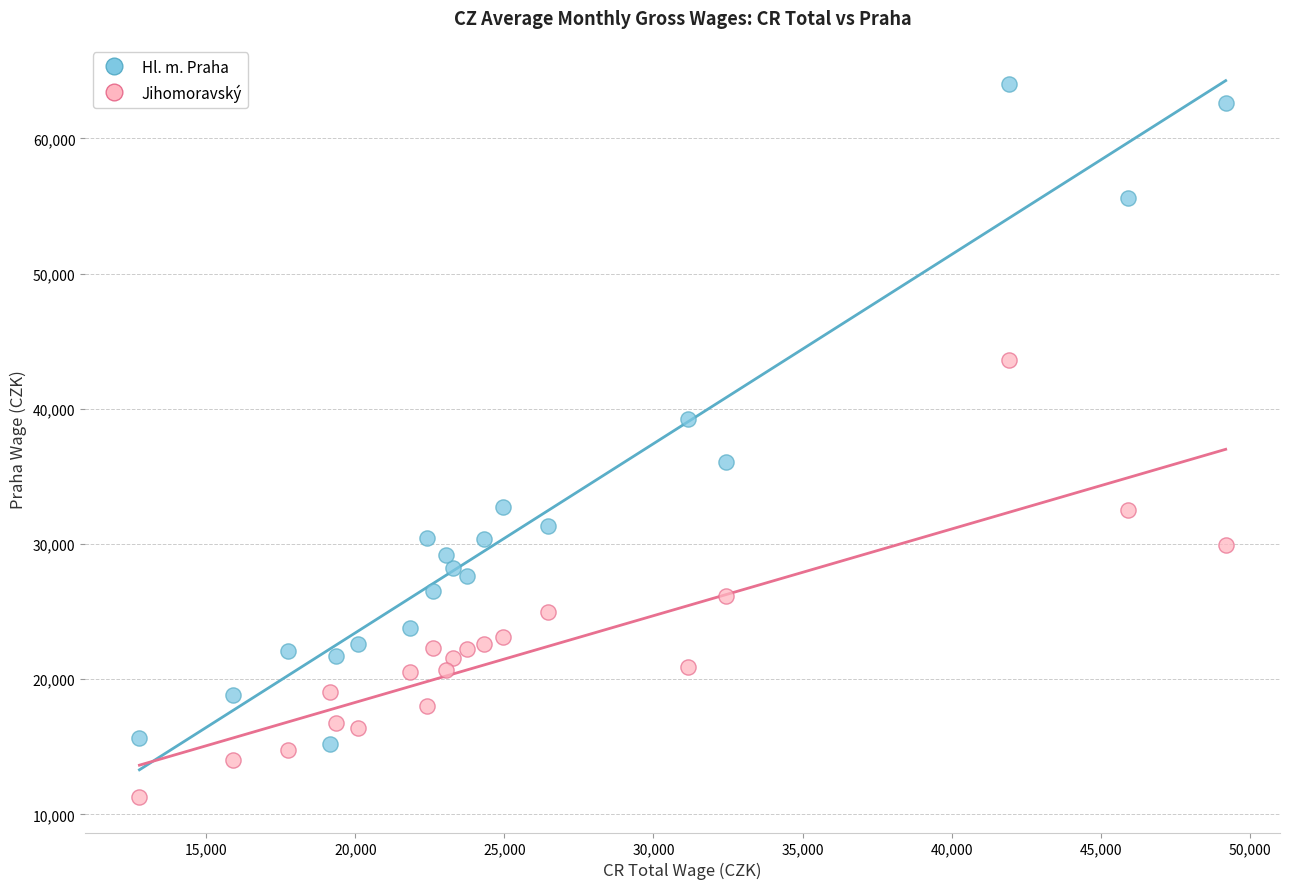

Which series reaches the minimum Y coordinate?

Jihomoravský